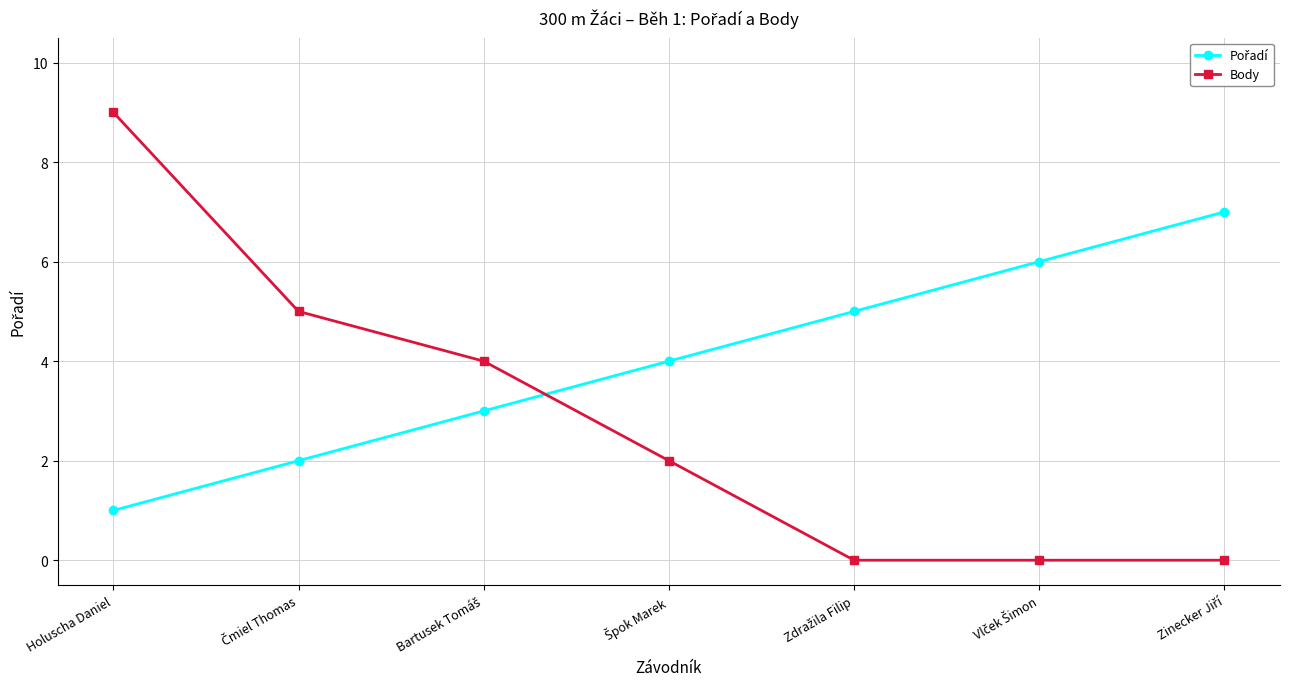

What is the total value across all series at Holuscha Daniel?

10